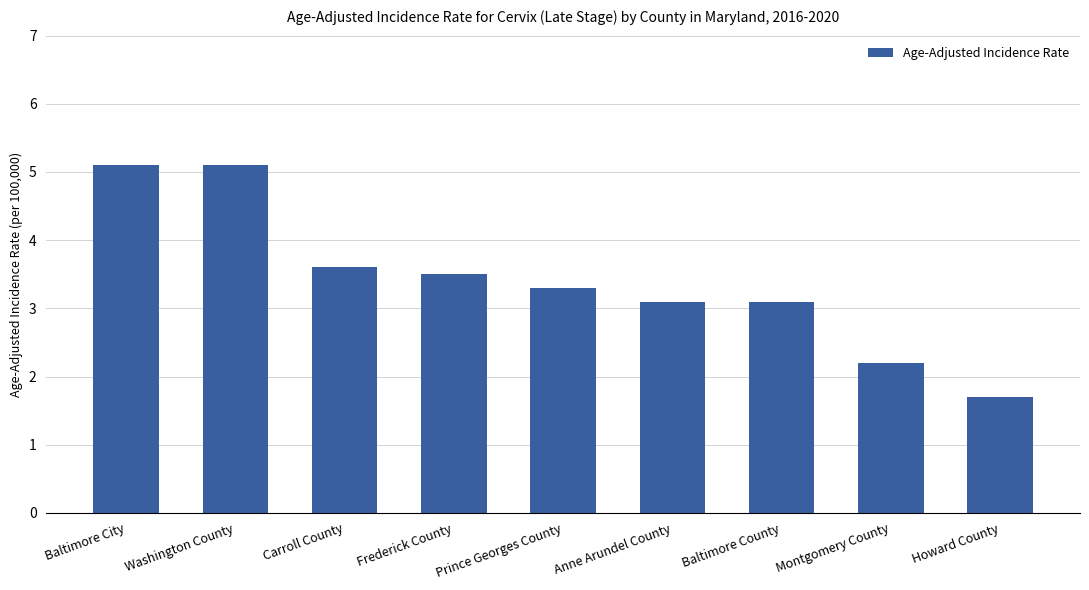

The chart shows a value of 1.8 at Carroll County. True or false?

False